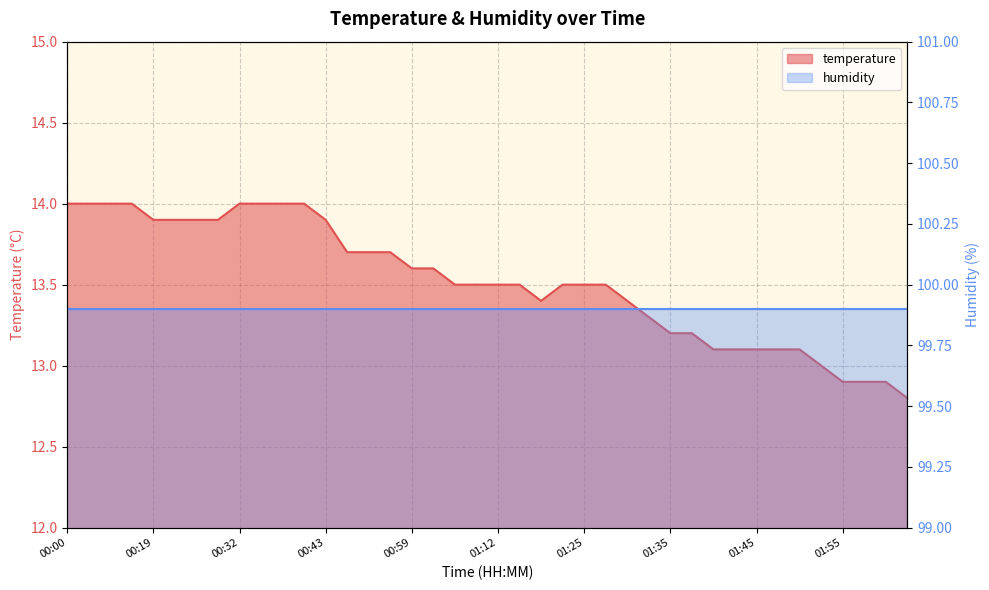

Rank the categories by value from lowest to highest.

02:06, 01:55, 01:57, 02:00, 01:52, 01:40, 01:43, 01:45, 01:47, 01:50, 01:35, 01:38, 01:32, 01:17, 01:30, 01:04, 01:06, 01:12, 01:14, 01:20, 01:25, 01:28, 00:59, 01:01, 00:48, 00:51, 00:56, 00:19, 00:25, 00:27, 00:30, 00:43, 00:00, 00:08, 00:10, 00:13, 00:32, 00:35, 00:37, 00:40